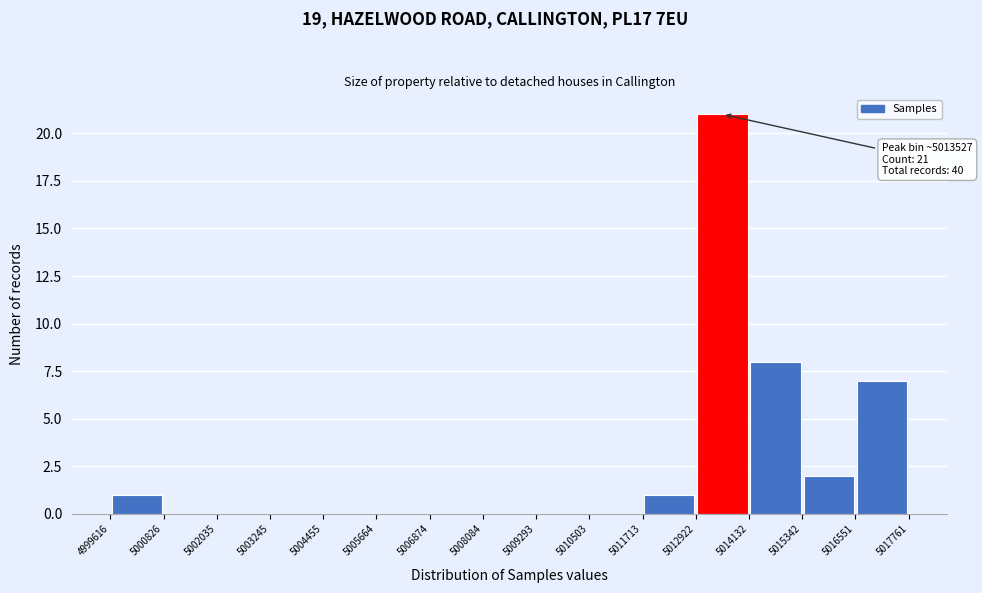

Over which range of the x-axis is the bar tallest?

5012922 to 5014132